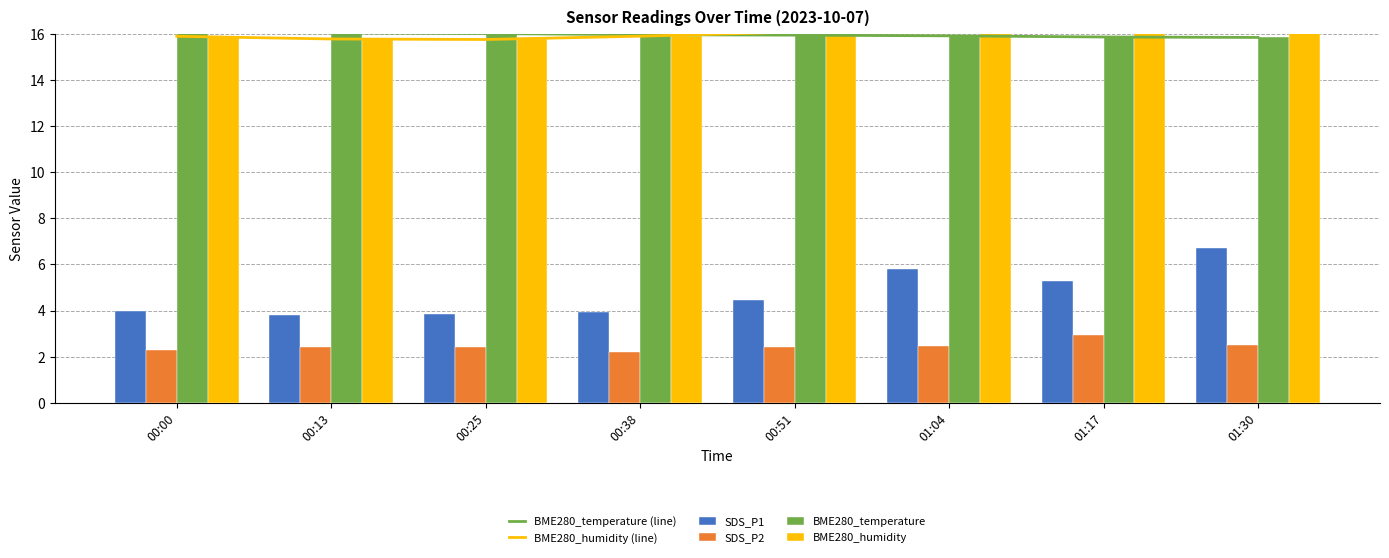

Reading left to right, transcribe all the data shown in this chart.

BME280_temperature (line): 16.1	16.0	16.0	16.0	15.9	15.9	15.9	15.8
BME280_humidity (line): 15.9	15.8	15.8	15.9	16.1	16.1	16.1	16.2
SDS_P1: 4.0	3.8	3.9	3.9	4.5	5.8	5.3	6.7
SDS_P2: 2.3	2.4	2.4	2.2	2.4	2.5	3.0	2.5
BME280_temperature: 16.1	16.0	16.0	16.0	15.9	15.9	15.9	15.8
BME280_humidity: 15.9	15.8	15.8	15.9	16.1	16.1	16.1	16.2